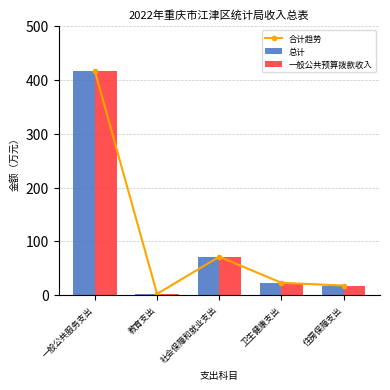

Between 社会保障和就业支出 and 一般公共服务支出, which is larger?

一般公共服务支出